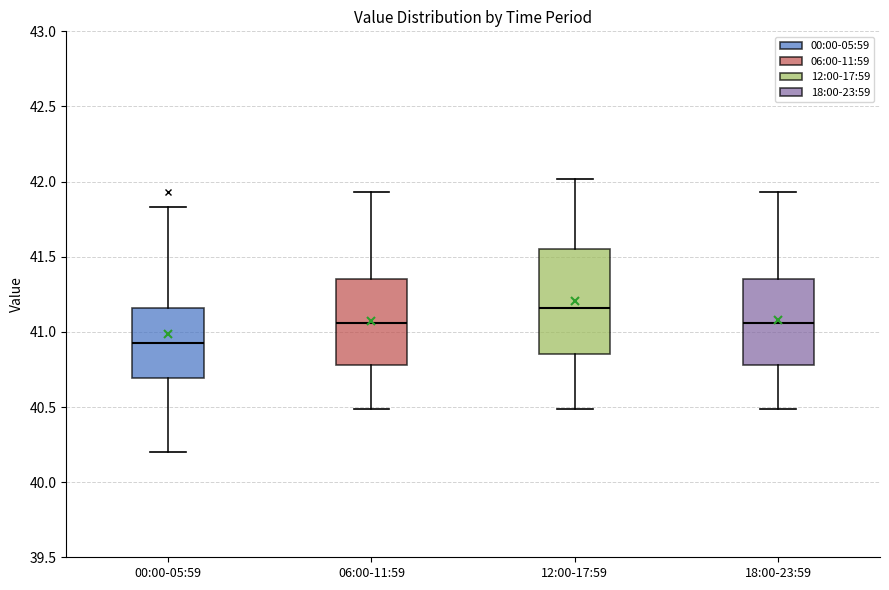

Which box has the highest median line?

12:00-17:59